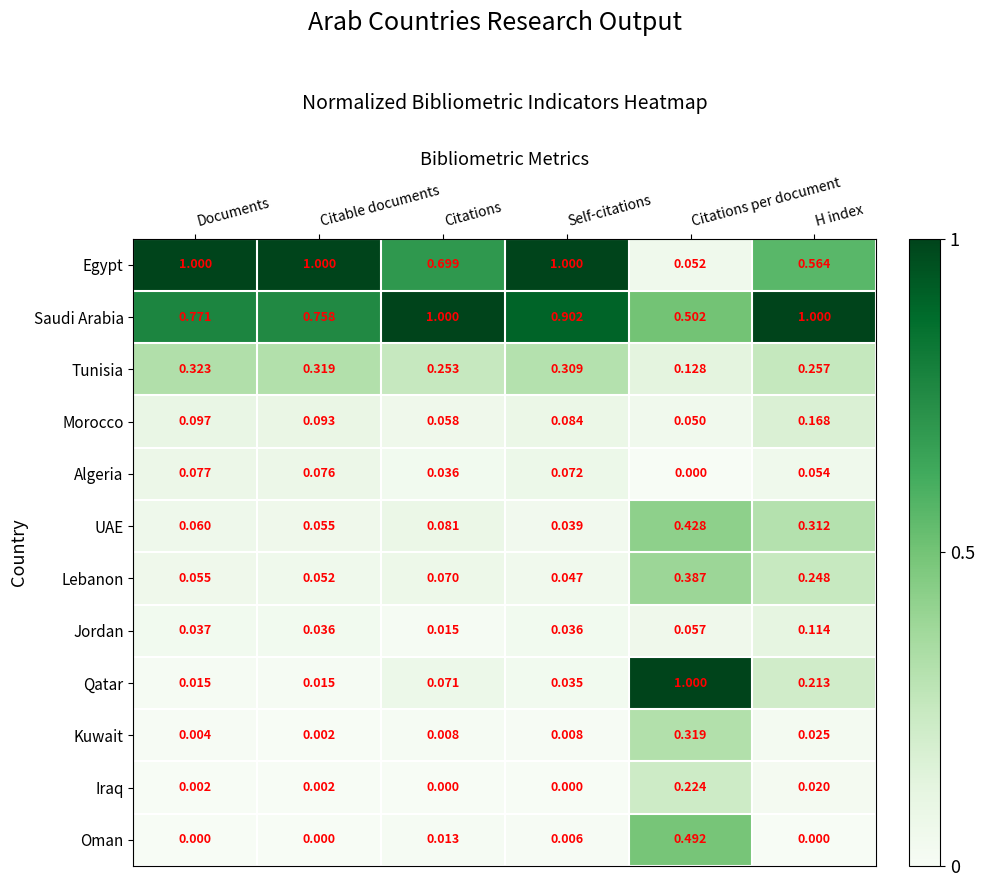

What is the total value across all series at Citable documents?

2.4